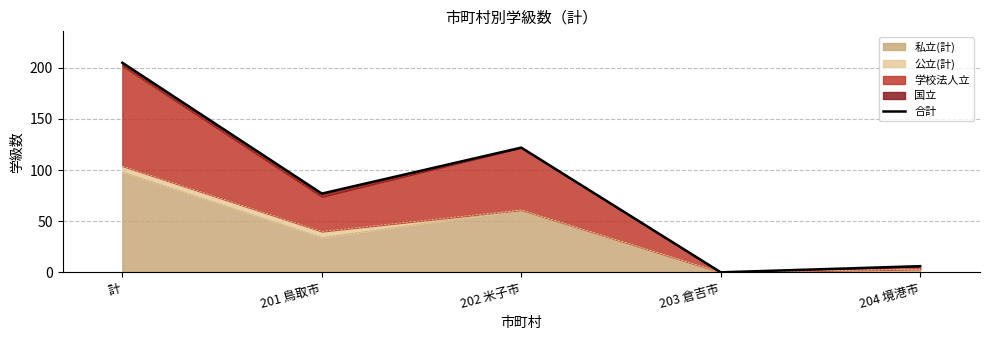

Which label corresponds to the largest value in the chart?

計